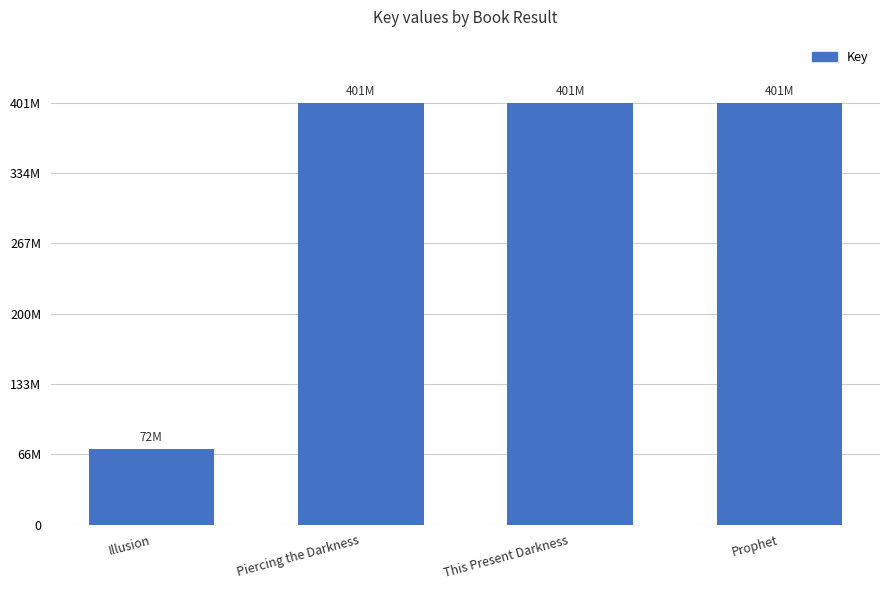

What is the value of the 3rd bar from the left?

401431751